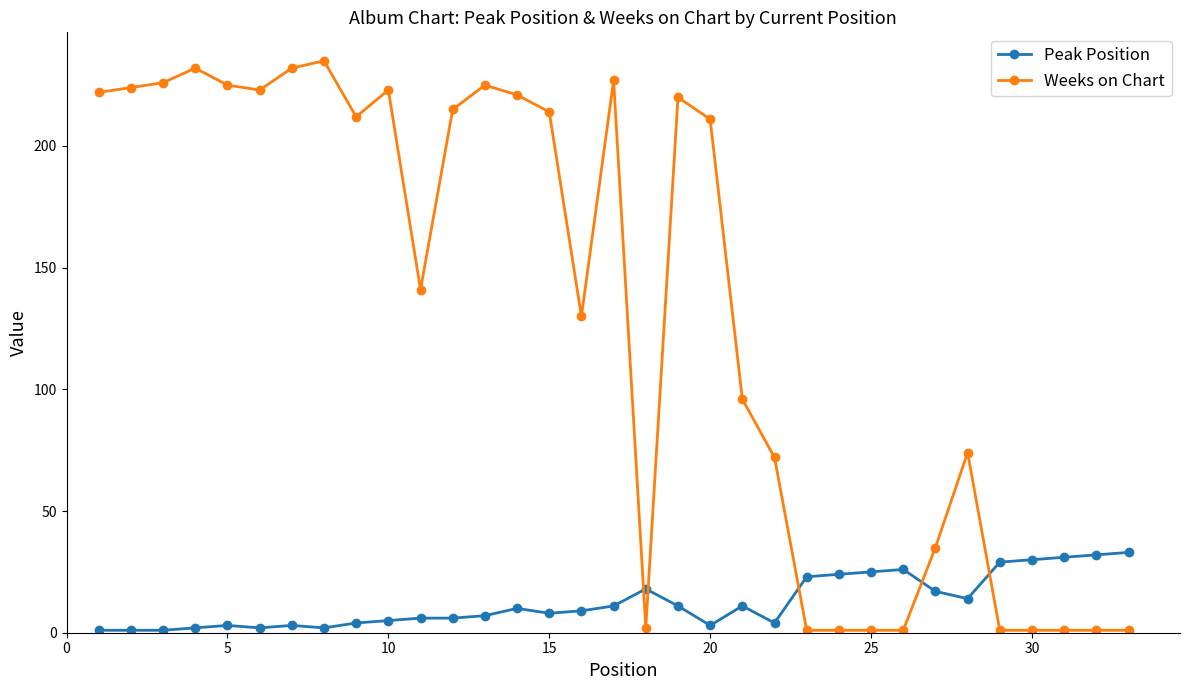

True or false: Weeks on Chart and Peak Position intersect in this chart.

True